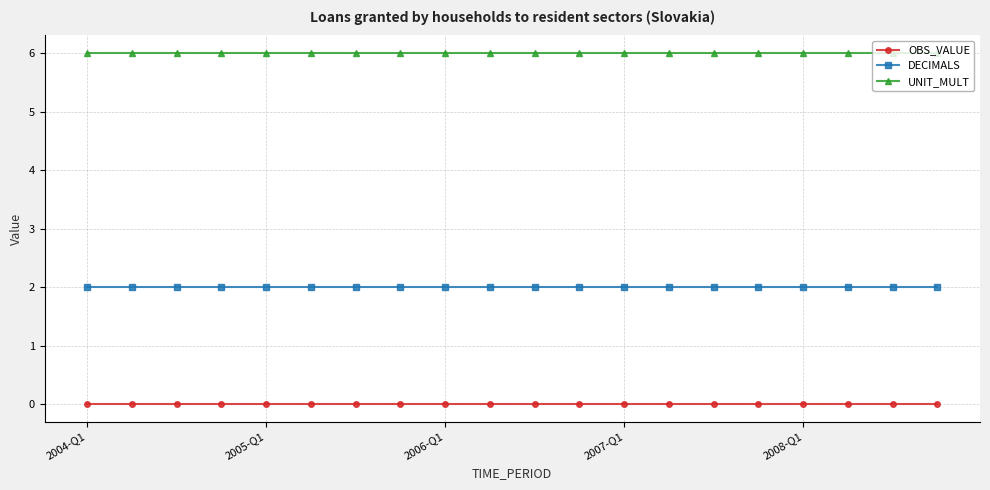

True or false: DECIMALS and UNIT_MULT intersect in this chart.

False